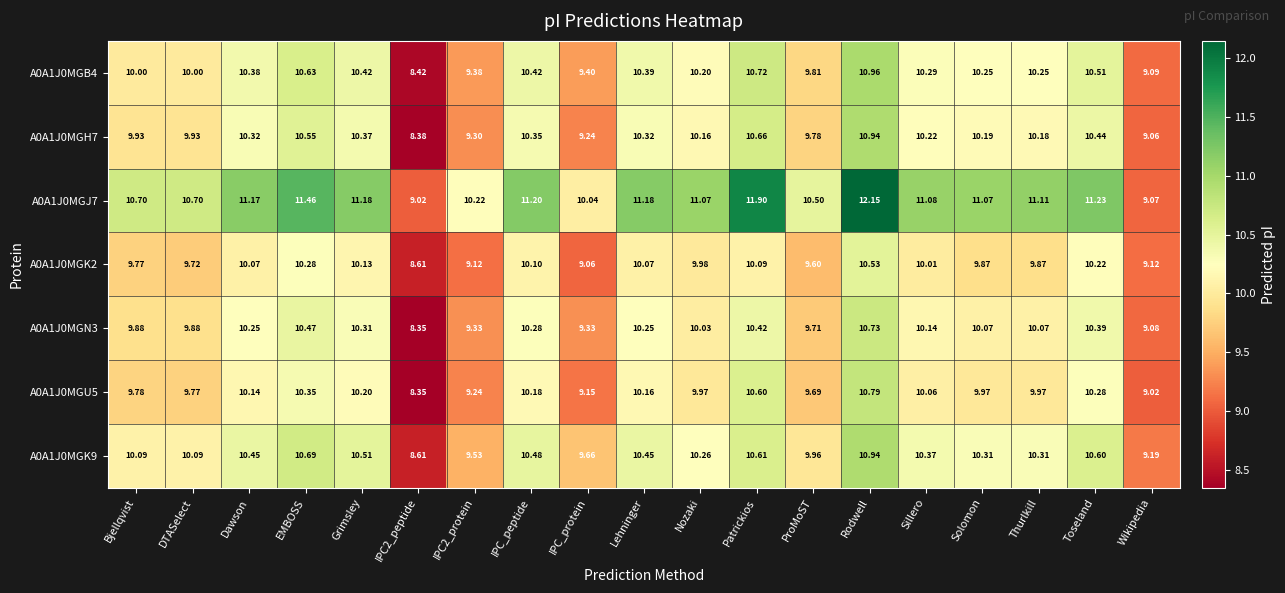

At which label does A0A1J0MGK2 first exceed 9?

Bjellqvist